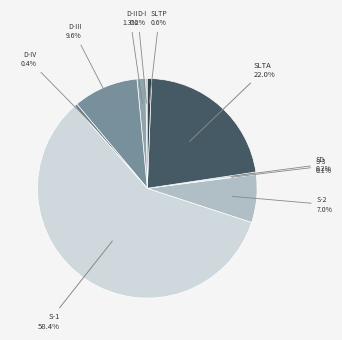

Approximately how many times larger is the value at S-2 compared to SLTP?

11.1